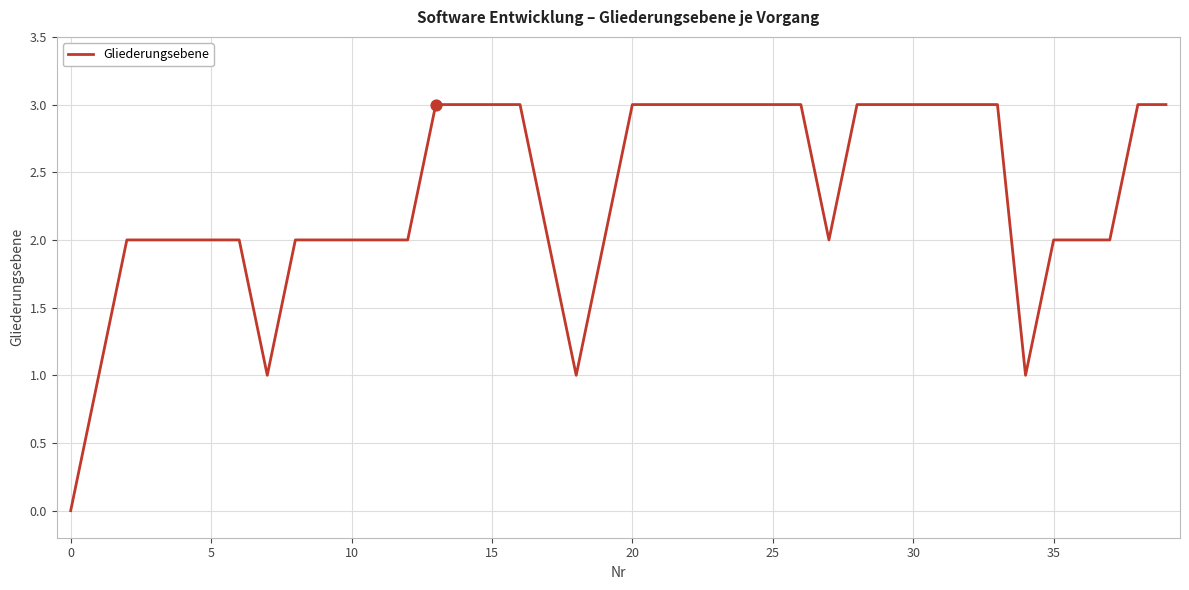

What is the difference between the maximum and minimum values?

3